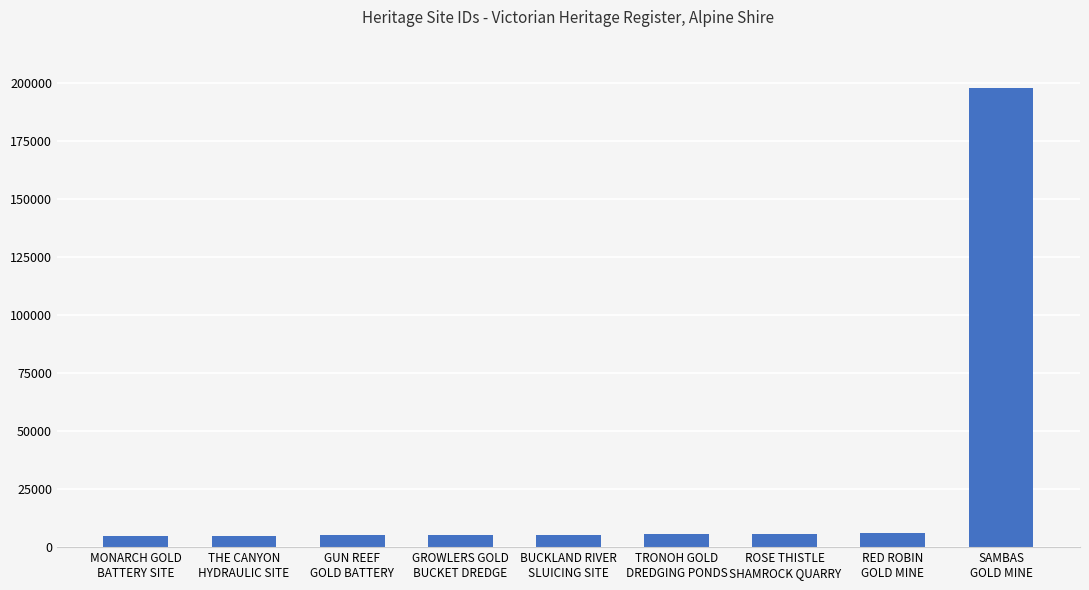

What is the label of the 3rd bar from the right?

ROSE THISTLE
SHAMROCK QUARRY